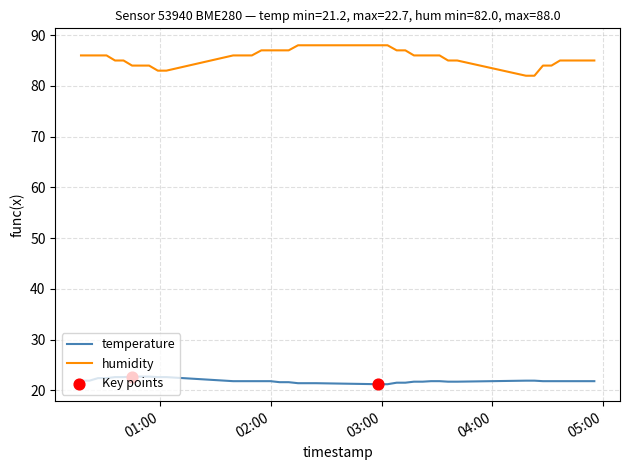

Which series has the widest spread of values?

humidity